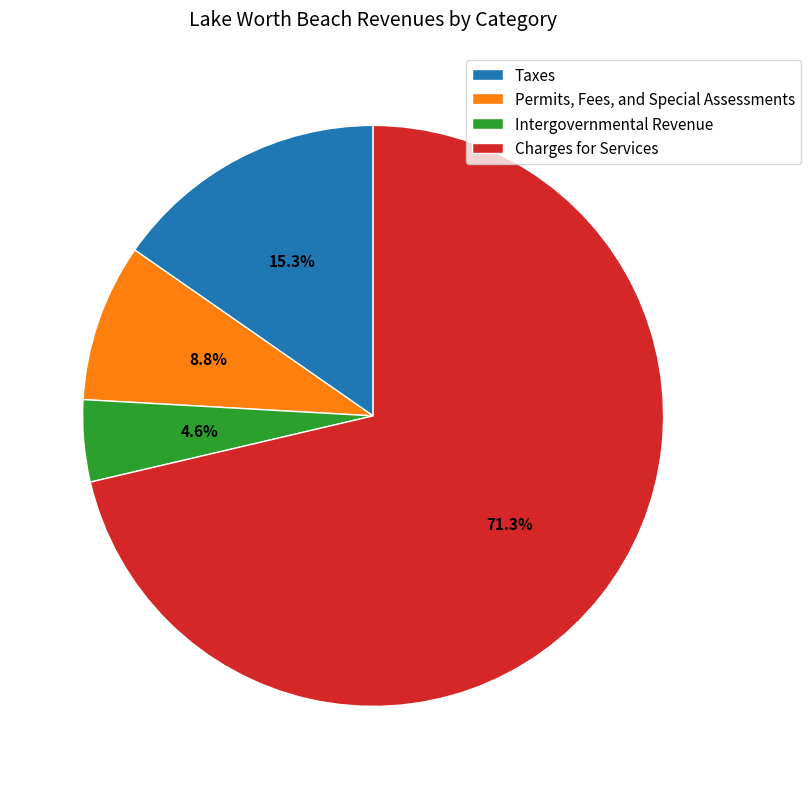

Which category has the biggest portion of the pie?

Charges for Services